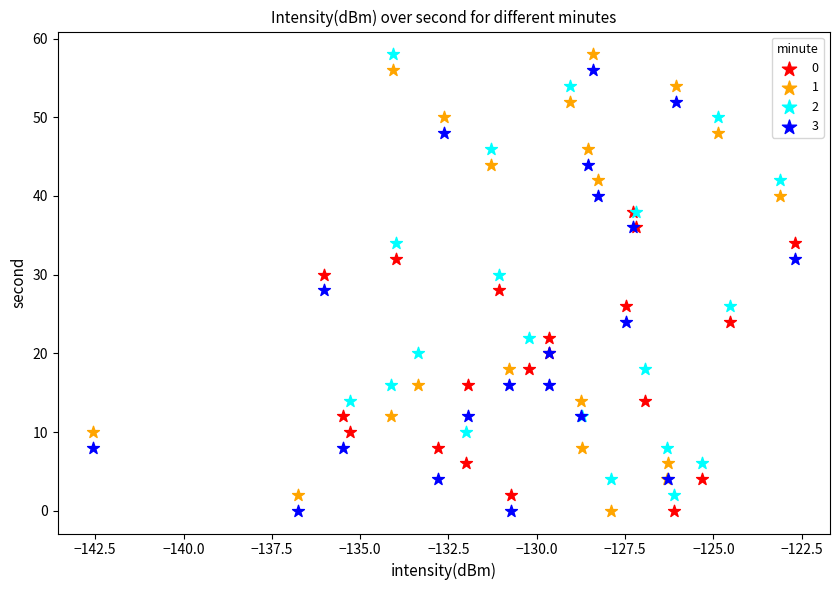

What are all the series names shown in the legend?

0, 1, 2, 3